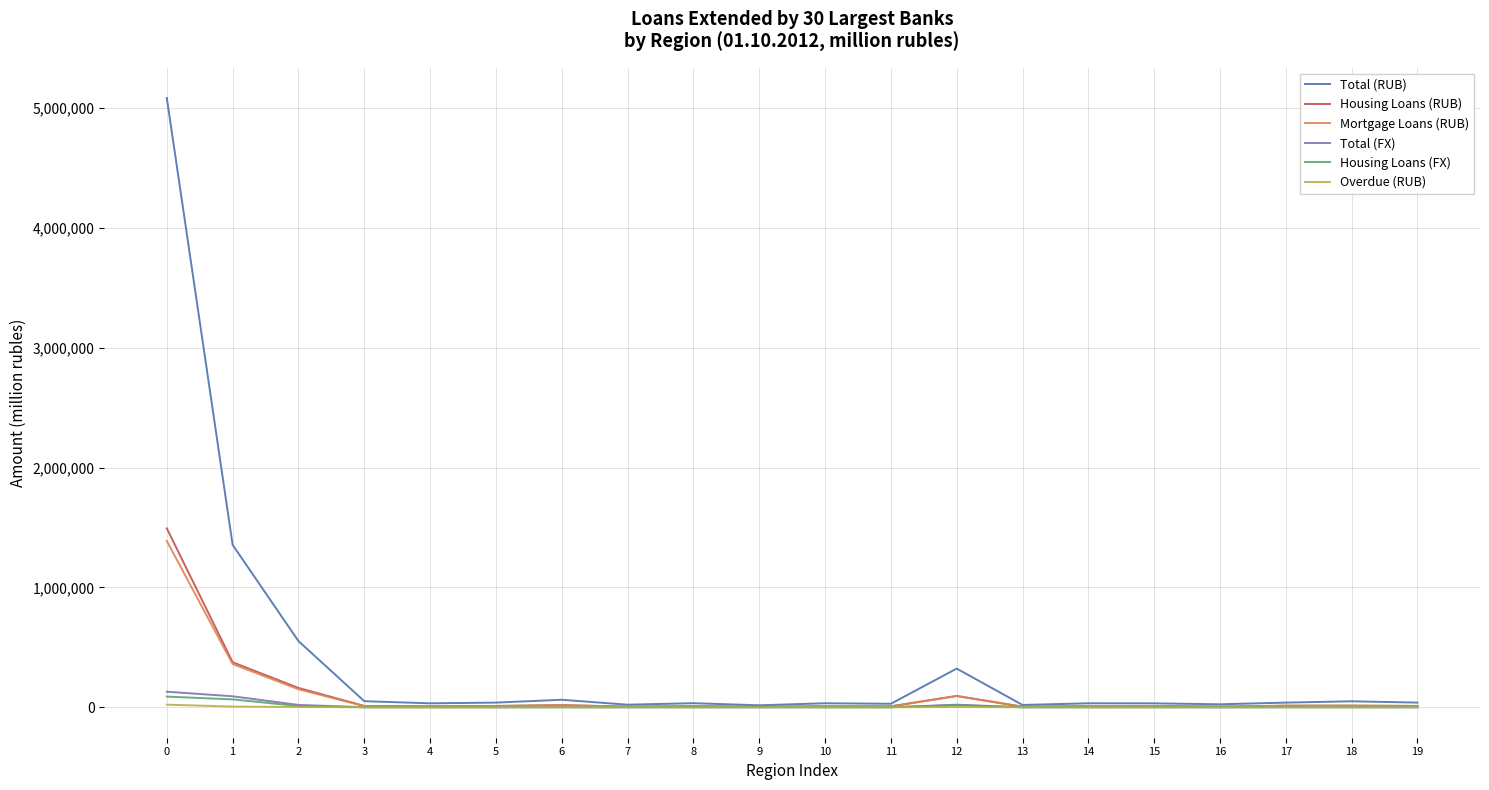

Which series changed the most between 2 and 11?

Total (RUB)